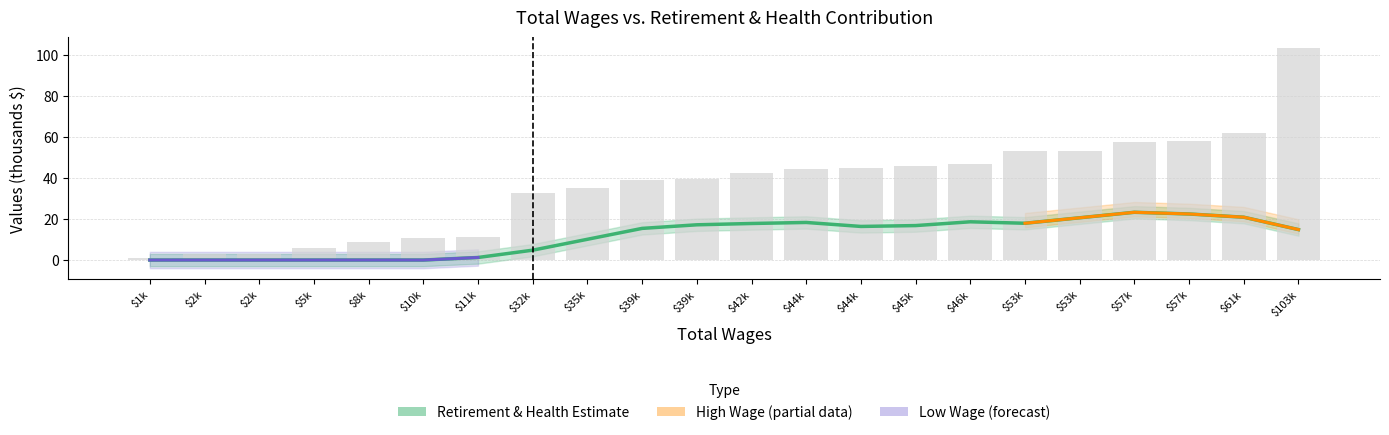

What is the label of the 21st bar from the right?

$2k